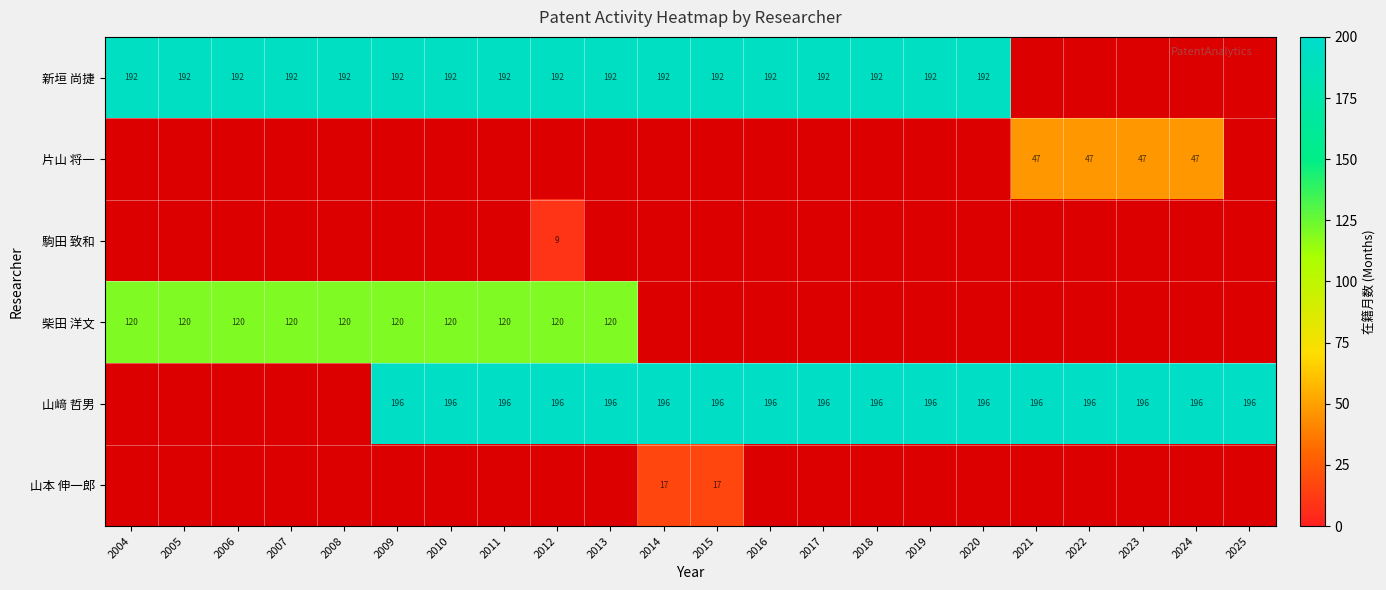

At which label does 駒田 致和 reach its minimum?

2004